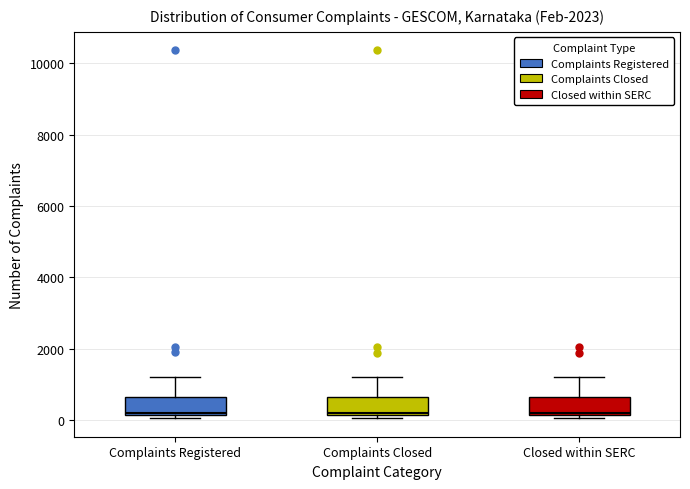

Where is the lower edge of the box for Complaints Closed on the y-axis? The values are not printed on the chart, so give them approximately, as read against the axis.

200